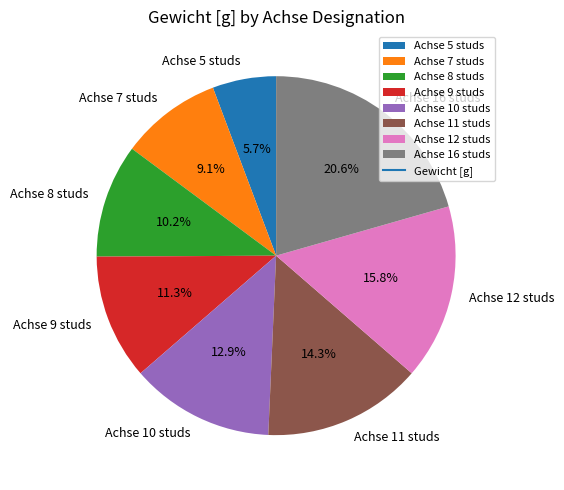

The Achse 8 studs slice represents 10% of the pie. True or false?

True